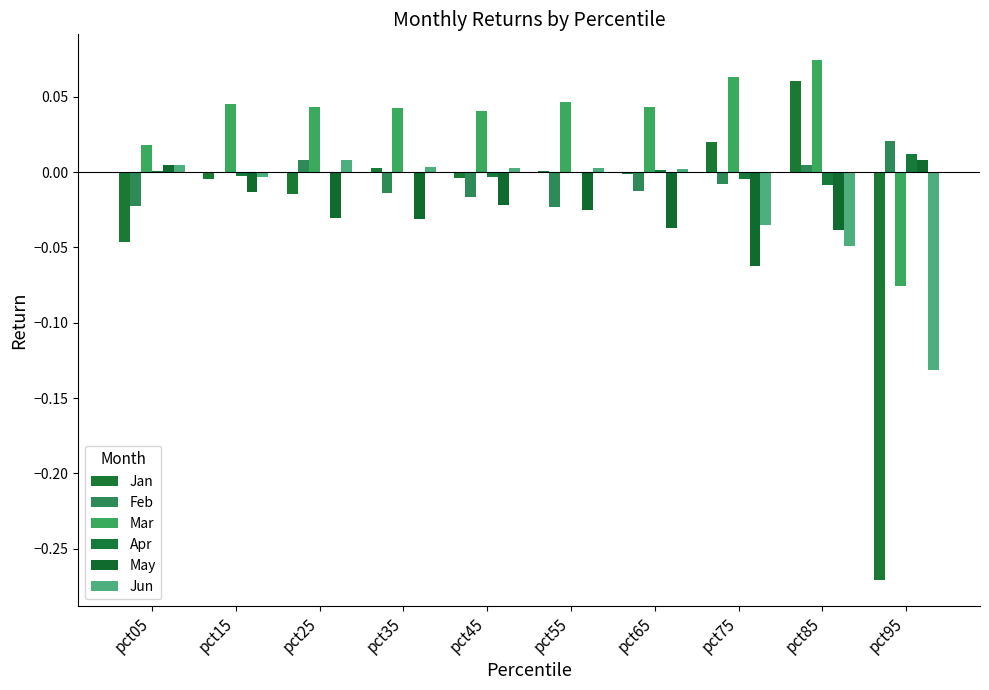

Where does the Feb series first go above 0?

pct25